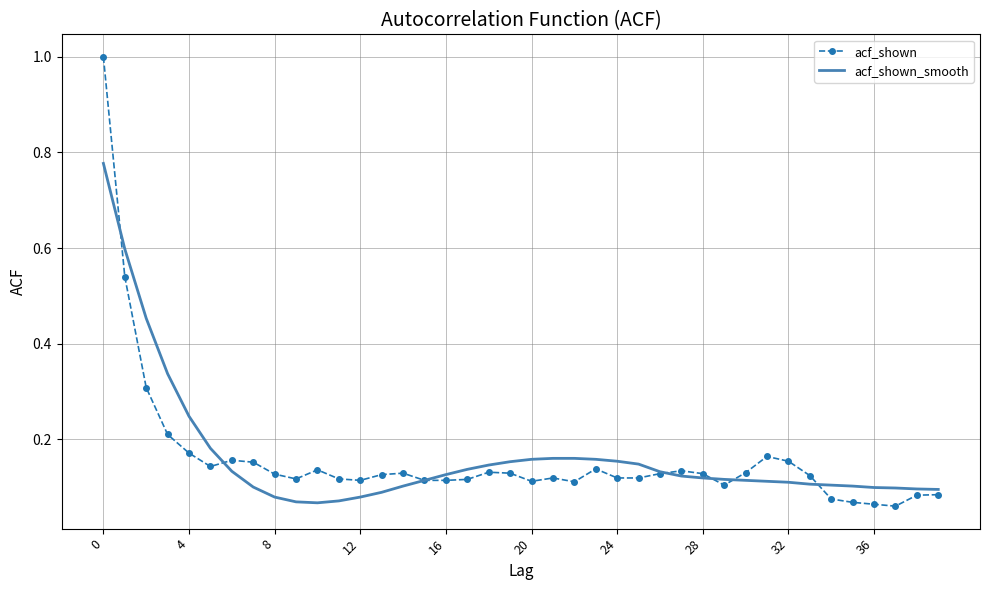

Which series has the widest spread of values?

acf_shown